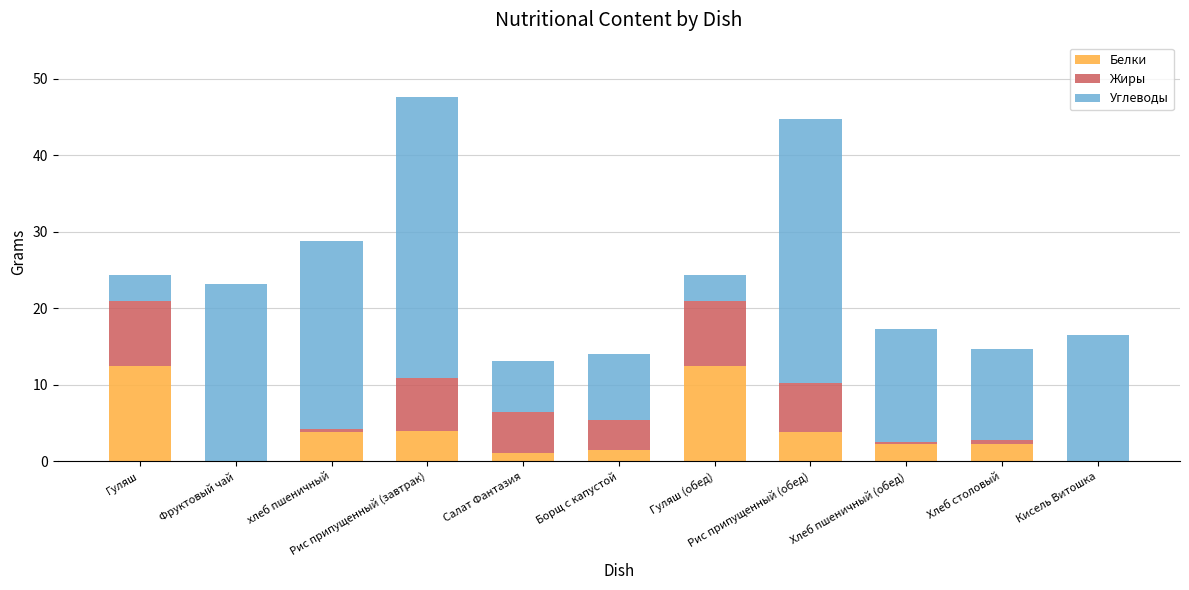

What is the sum of all Белки values?

43.6